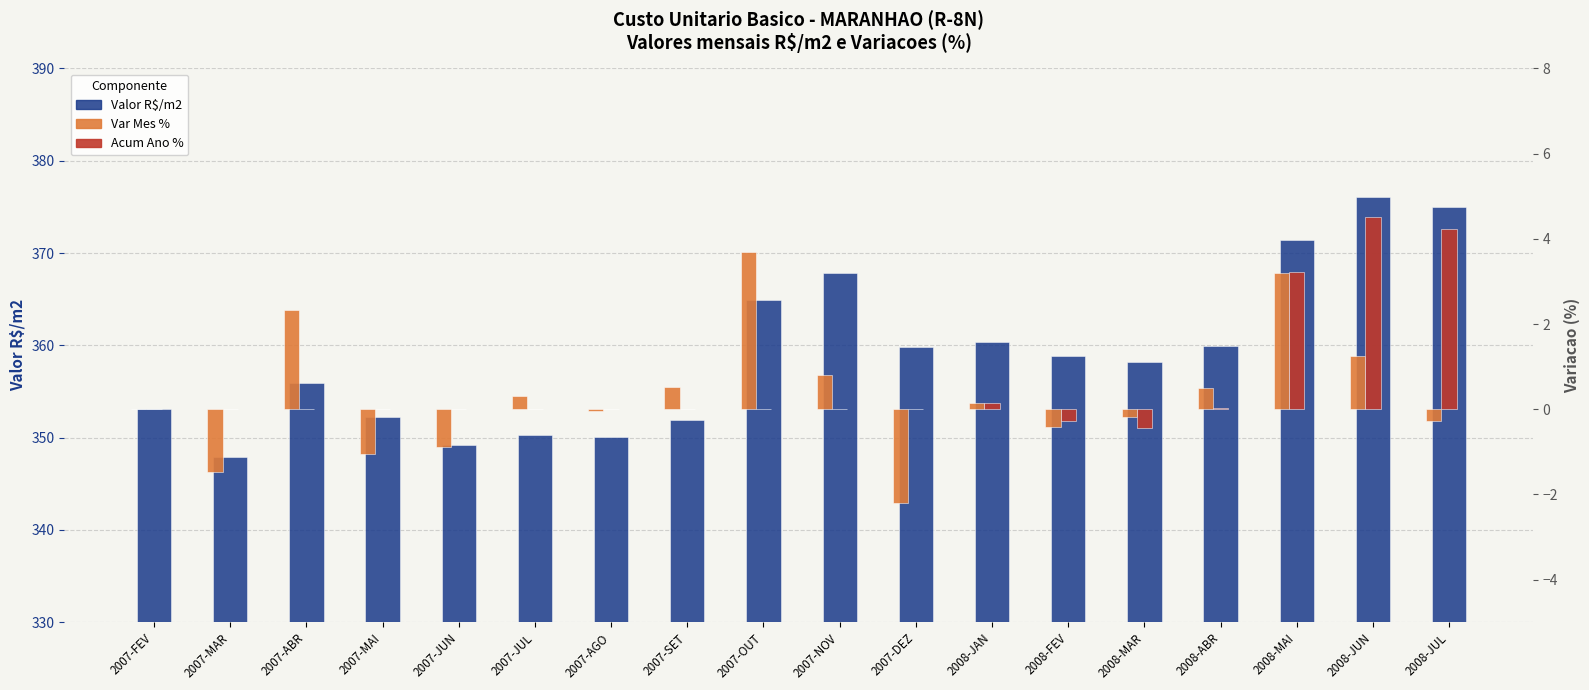

The Acum Ano % series shows -0.5 at 2008-MAR. True or false?

True